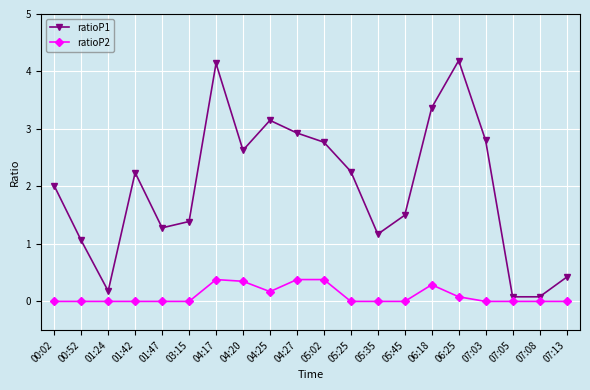

What are all the series names shown in the legend?

ratioP1, ratioP2